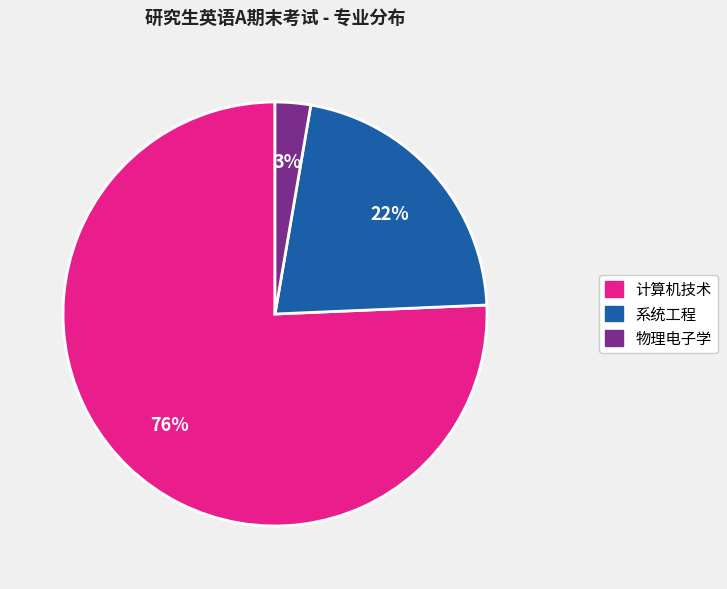

Which has a higher value, 物理电子学 or 计算机技术?

计算机技术